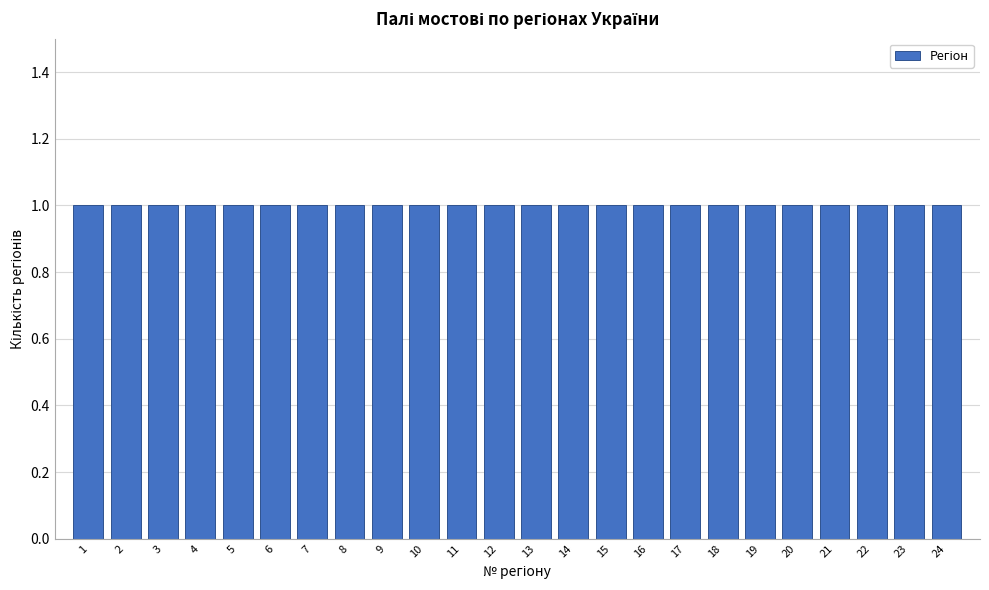

Reading left to right, transcribe this chart: for each bar, give the range it covers on the x-axis and its height. The values are not printed on the chart, so give them approximately, as read against the axis.

0.5 to 1.5: 1
1.5 to 2.5: 1
2.5 to 3.5: 1
3.5 to 4.5: 1
4.5 to 5.5: 1
5.5 to 6.5: 1
6.5 to 7.5: 1
7.5 to 8.5: 1
8.5 to 9.5: 1
9.5 to 10.5: 1
10.5 to 11.5: 1
11.5 to 12.5: 1
12.5 to 13.5: 1
13.5 to 14.5: 1
14.5 to 15.5: 1
15.5 to 16.5: 1
16.5 to 17.5: 1
17.5 to 18.5: 1
18.5 to 19.5: 1
19.5 to 20.5: 1
20.5 to 21.5: 1
21.5 to 22.5: 1
22.5 to 23.5: 1
23.5 to 24.5: 1